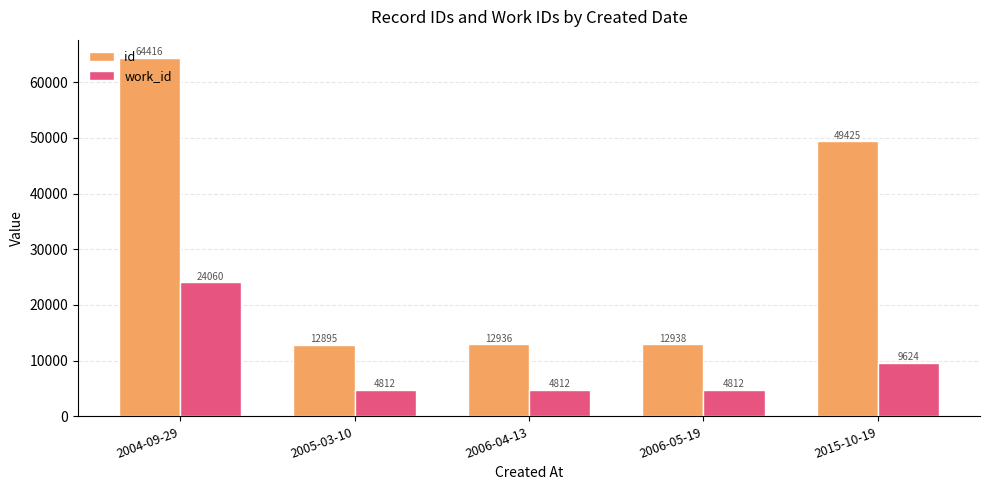

Which series has the largest total across all categories?

id